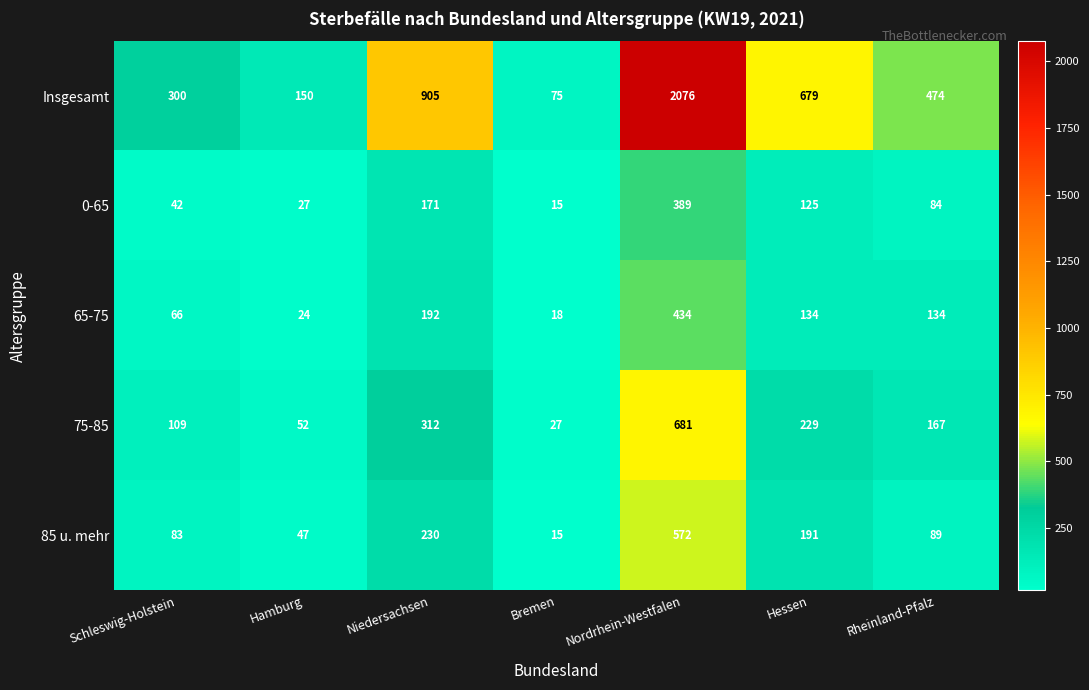

Which series has the widest spread of values?

Insgesamt